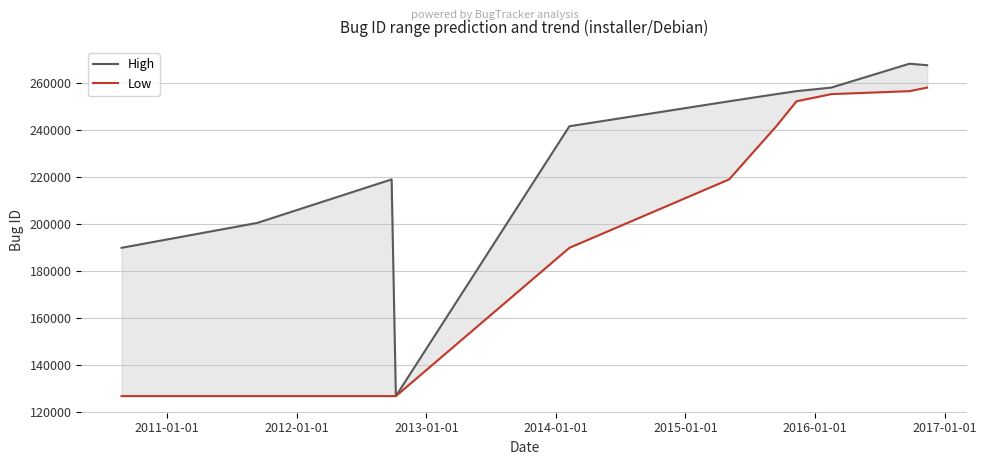

True or false: Low and High cross at least once.

False